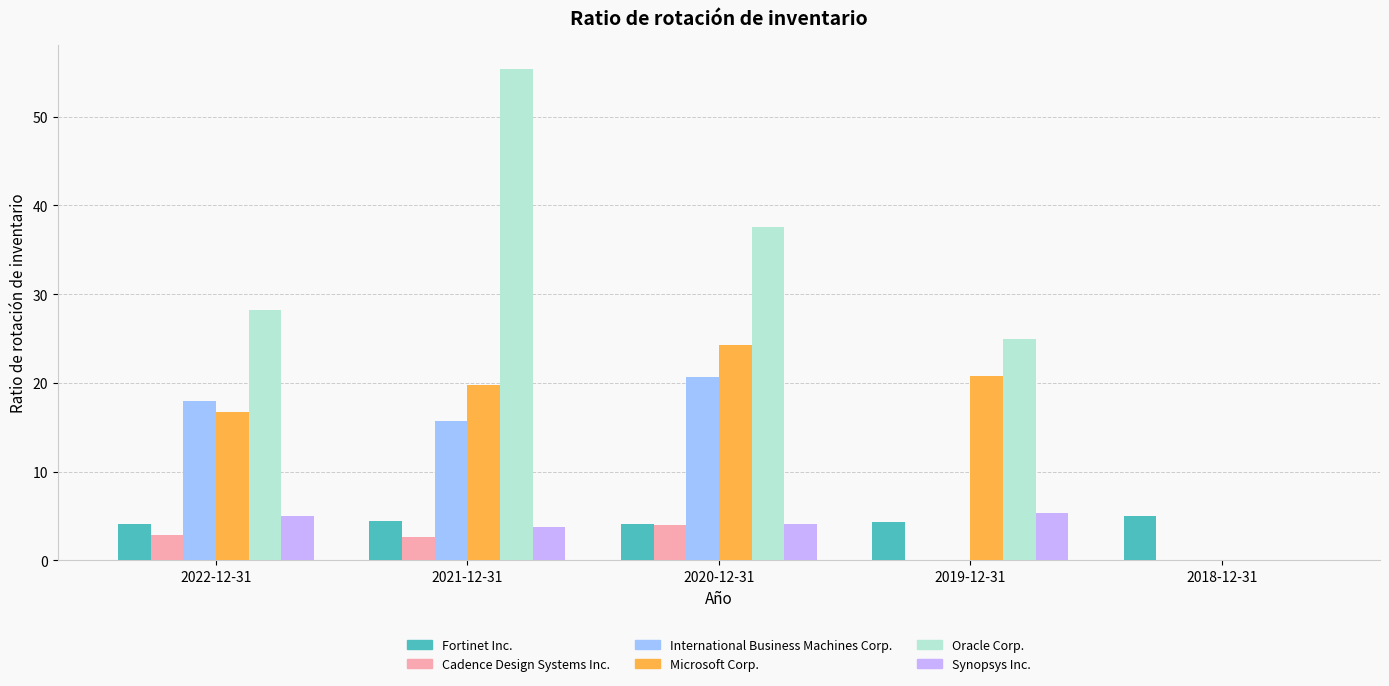

Where is Cadence Design Systems Inc. nearest to the value 2?

2021-12-31